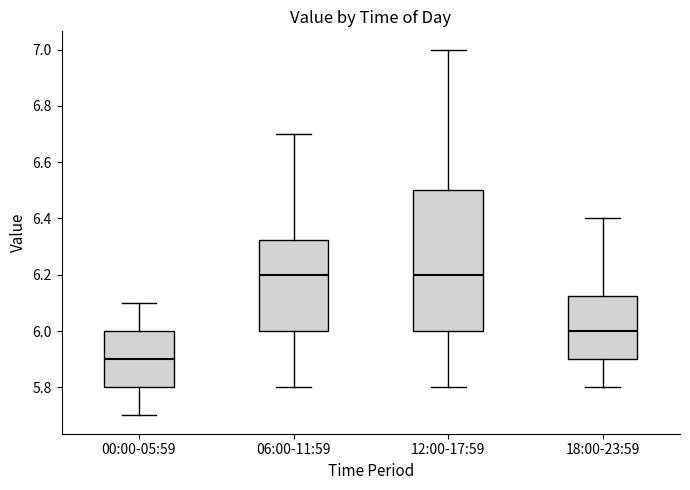

Reading left to right, transcribe this box plot: for each box, give where its median line is, the range the box spans, and where its two whiskers end, as read against the y-axis. The values are not printed on the chart, so give them approximately, as read against the axis.

00:00-05:59: median 5.90, box 5.80 to 6.00, whiskers 5.70 to 6.10
06:00-11:59: median 6.20, box 6.00 to 6.32, whiskers 5.80 to 6.70
12:00-17:59: median 6.20, box 6.00 to 6.50, whiskers 5.80 to 7.00
18:00-23:59: median 6.00, box 5.90 to 6.12, whiskers 5.80 to 6.40